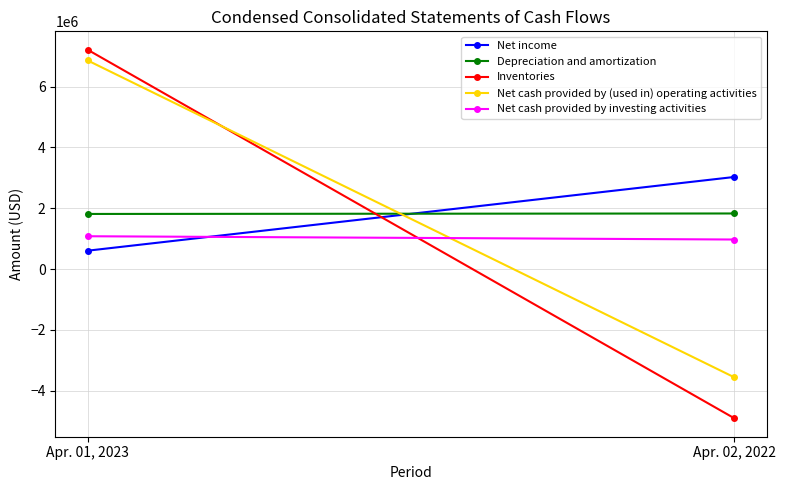

At which label is Inventories closest to 1154774?

Apr. 01, 2023